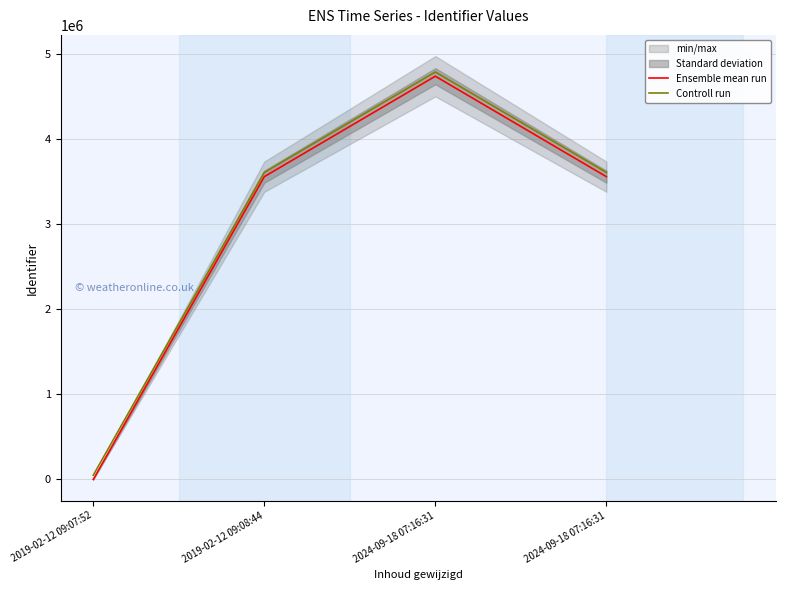

Rank the categories by Ensemble mean run value from highest to lowest.

2024-09-18 07:16:31, 2024-09-18 07:16:31, 2019-02-12 09:08:44, 2019-02-12 09:07:52